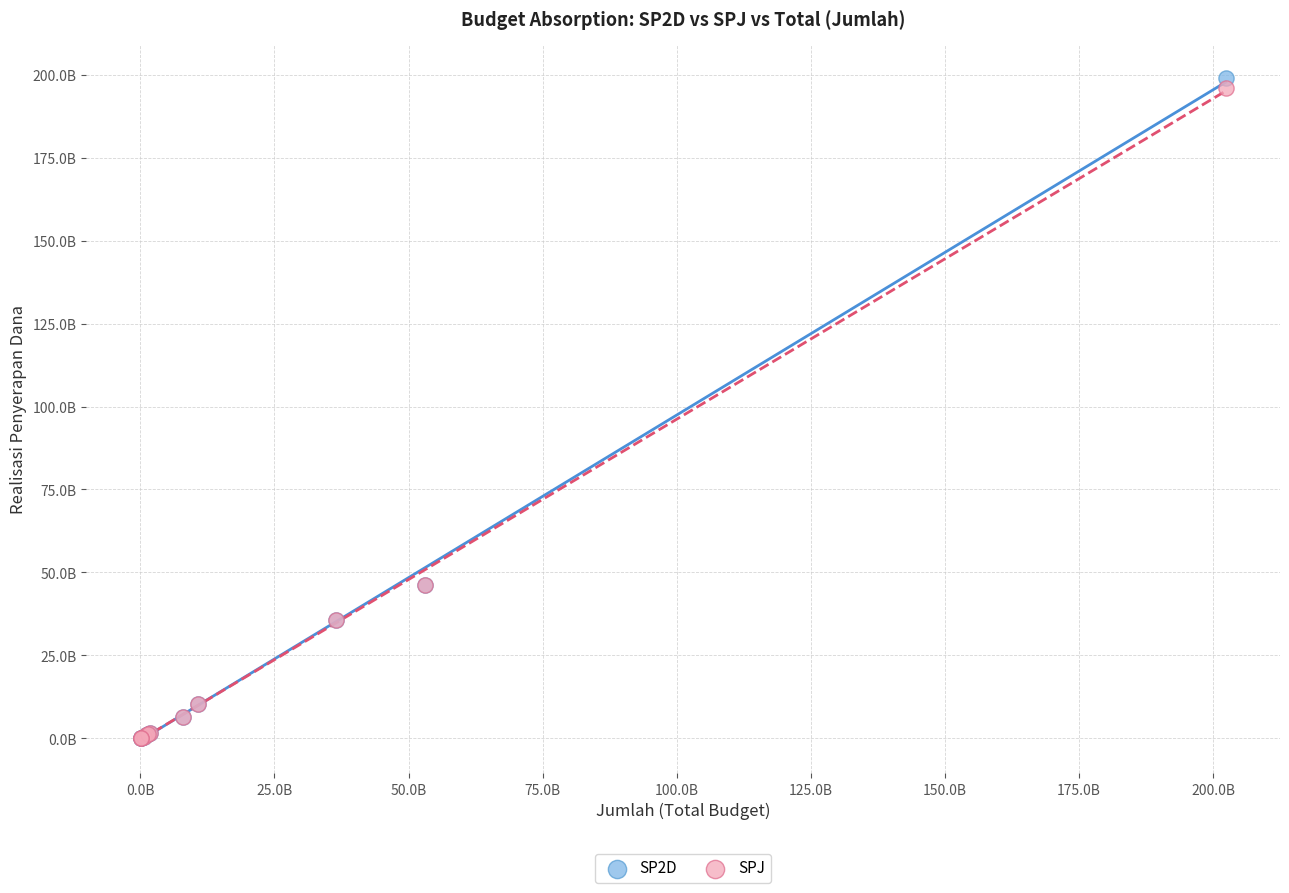

What are all the series names shown in the legend?

SP2D, SPJ